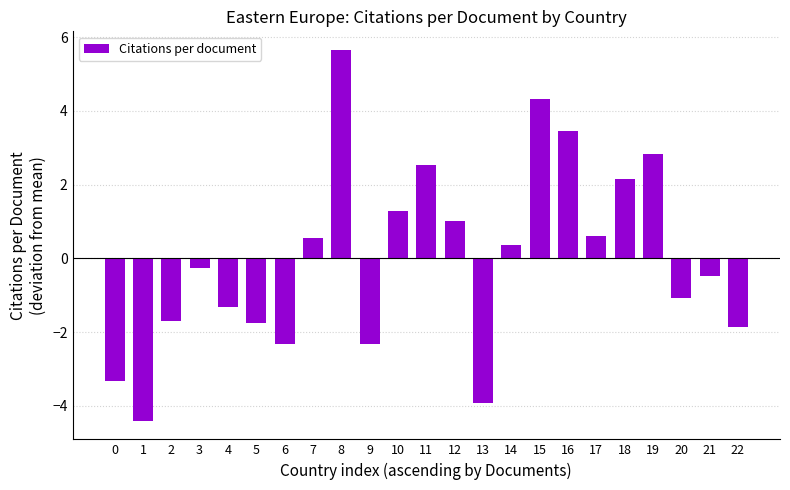

Count the number of values greater than 0.

11